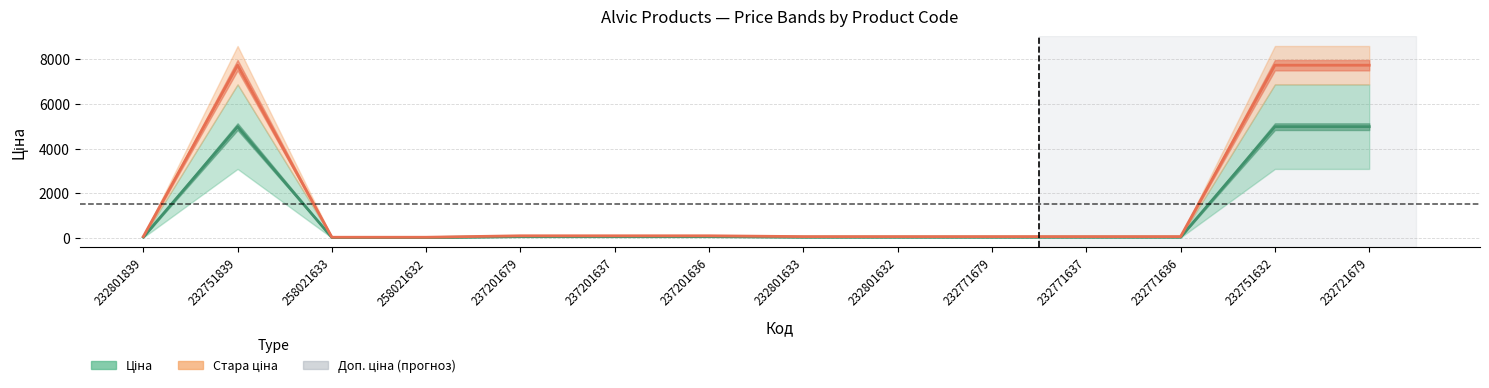

The value of Ціна at 232751839 is 3321.9. True or false?

False